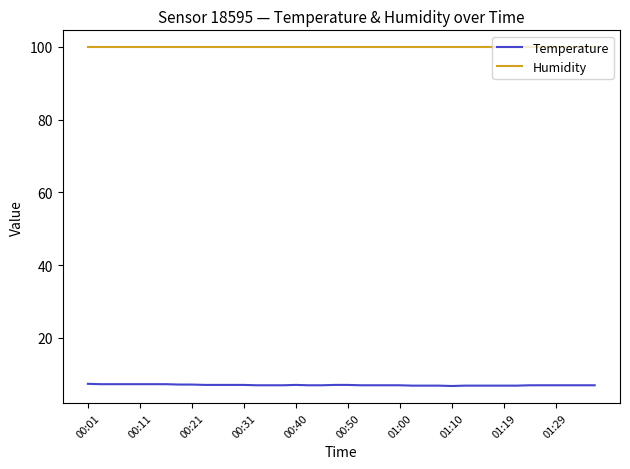

What is the maximum value shown in the chart?

99.9